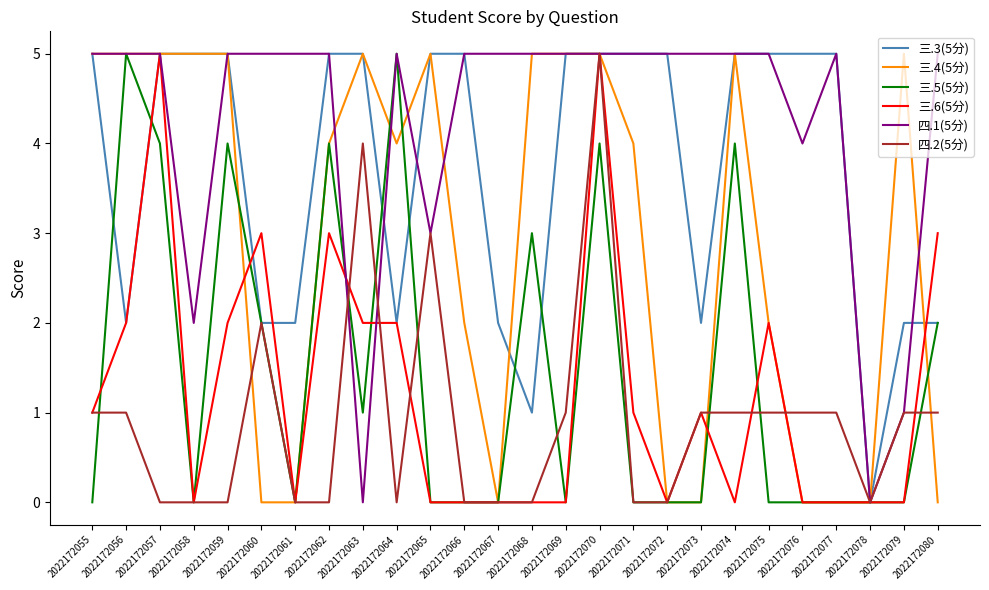

What is the sum of all 四.1(5分) values?

110